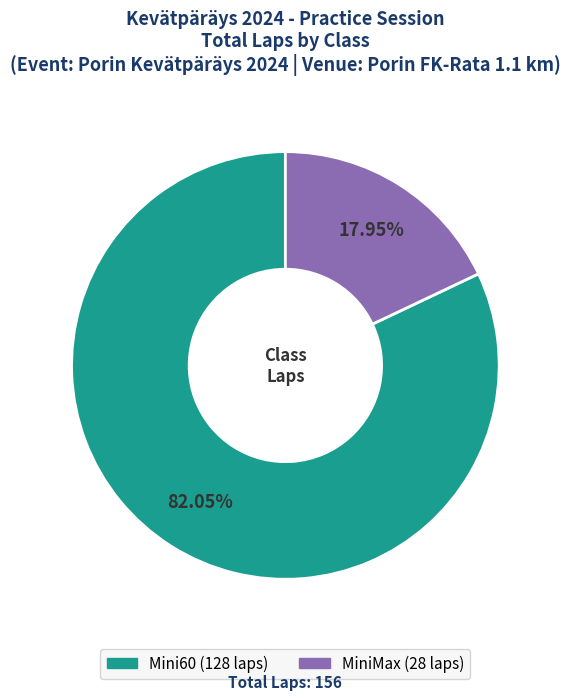

Which category has the smallest portion of the pie?

MiniMax